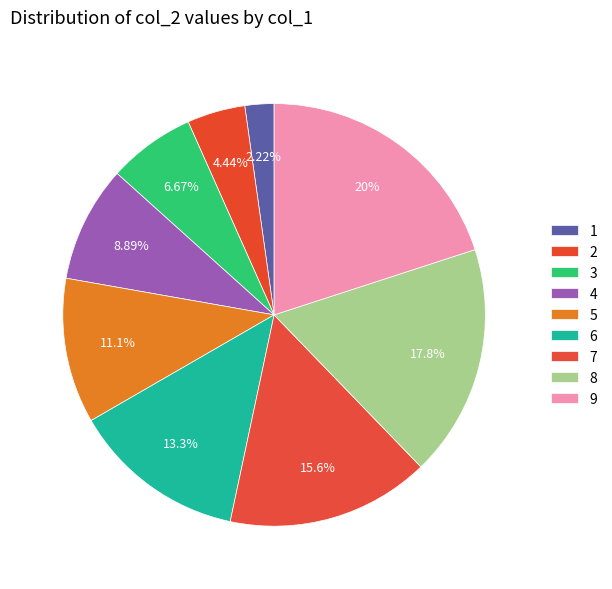

How many slices are in this pie chart?

9